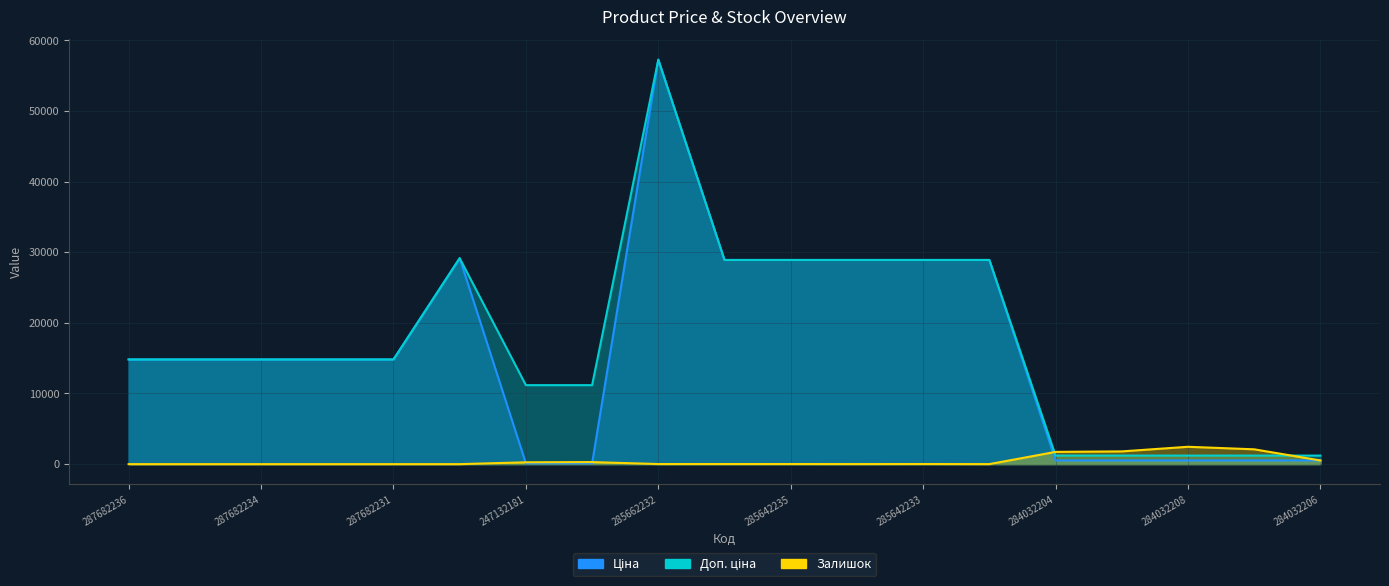

Where do Залишок and Ціна first cross each other?

287702232 and 247132181